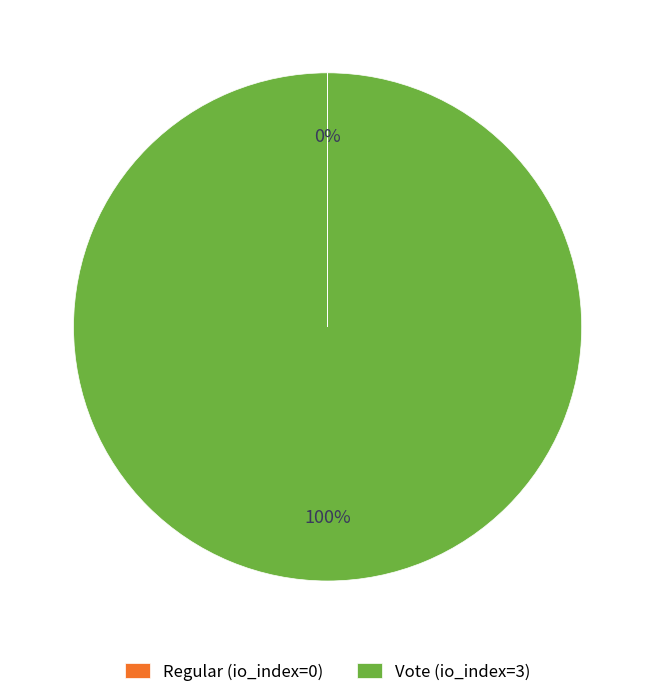

To the nearest percent, what percentage of the pie is Vote (io_index=3)?

100%